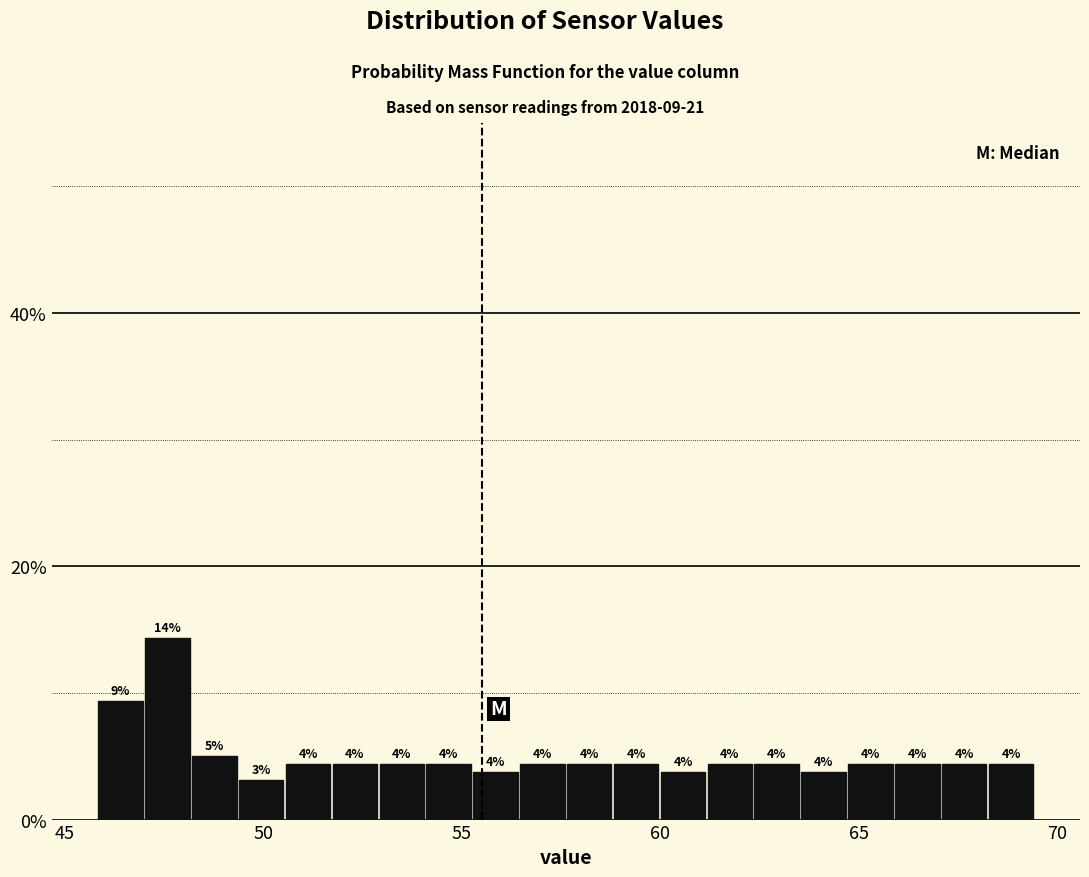

Around what value on the x-axis is the tallest bar? Give the approximate position of its centre, as read against the axis.

47.5